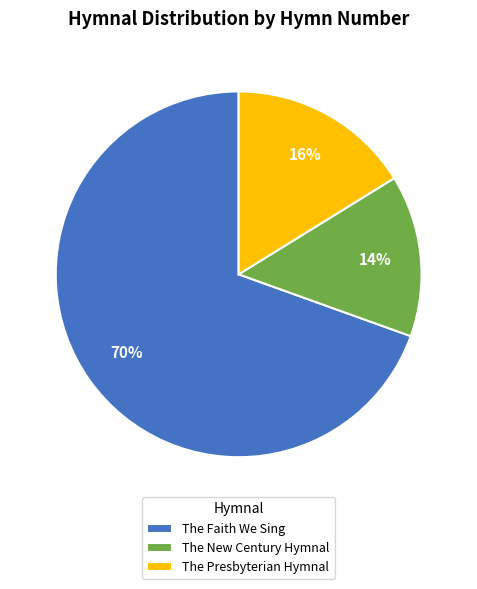

Which category accounts for the majority?

The Faith We Sing